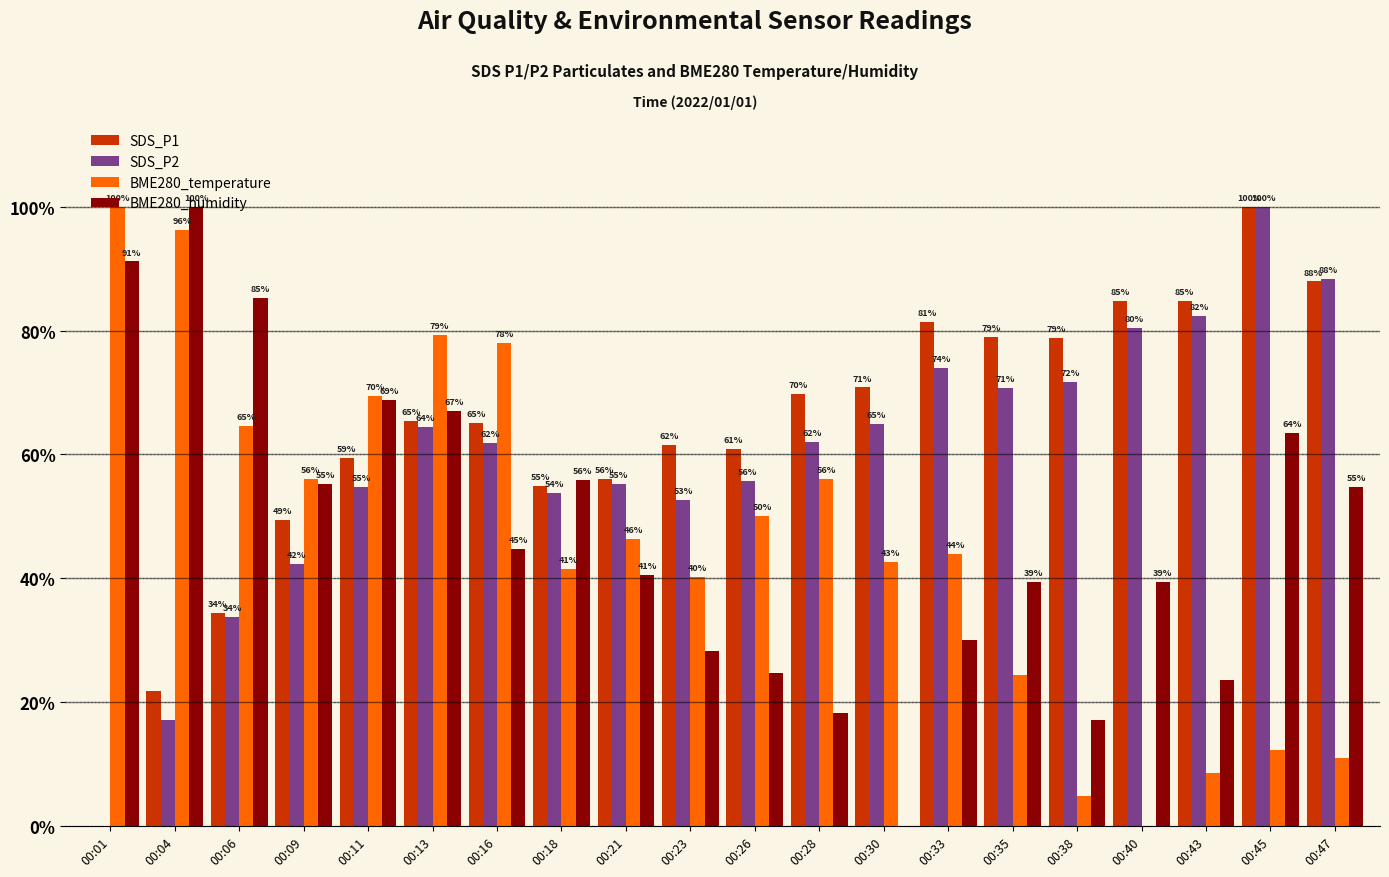

What is the greatest value displayed?

100.0